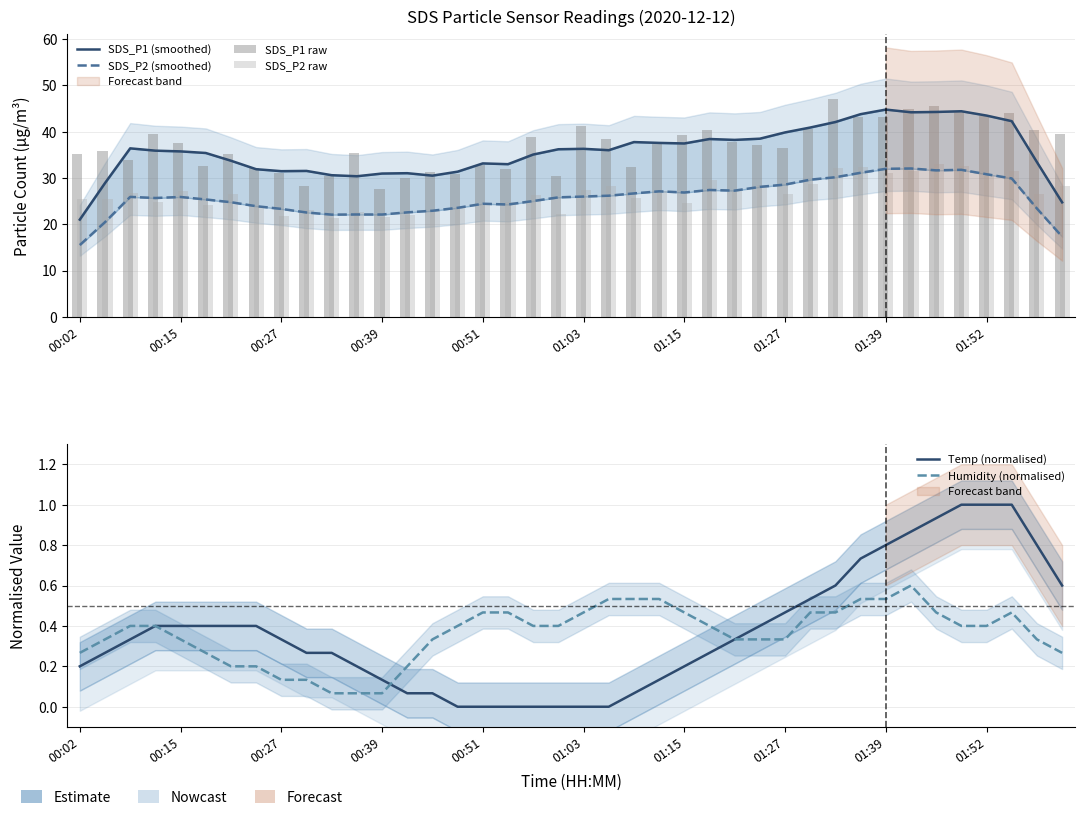

What is the difference between the second highest and minimum values in the SDS_P1 raw series?

17.8